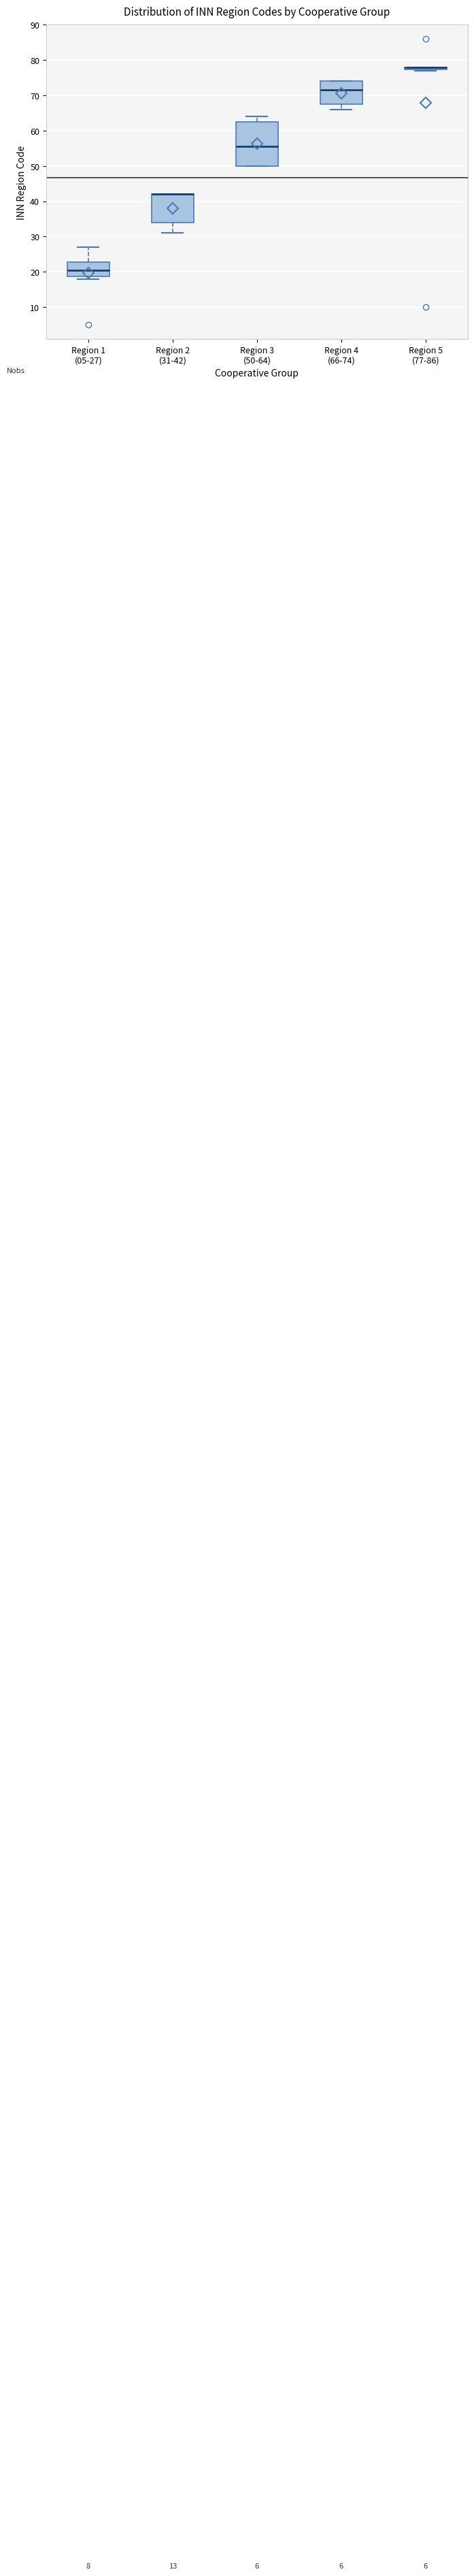

Comparing the boxes themselves (not the whiskers), which one is the tallest?

Region 3 (50-64)